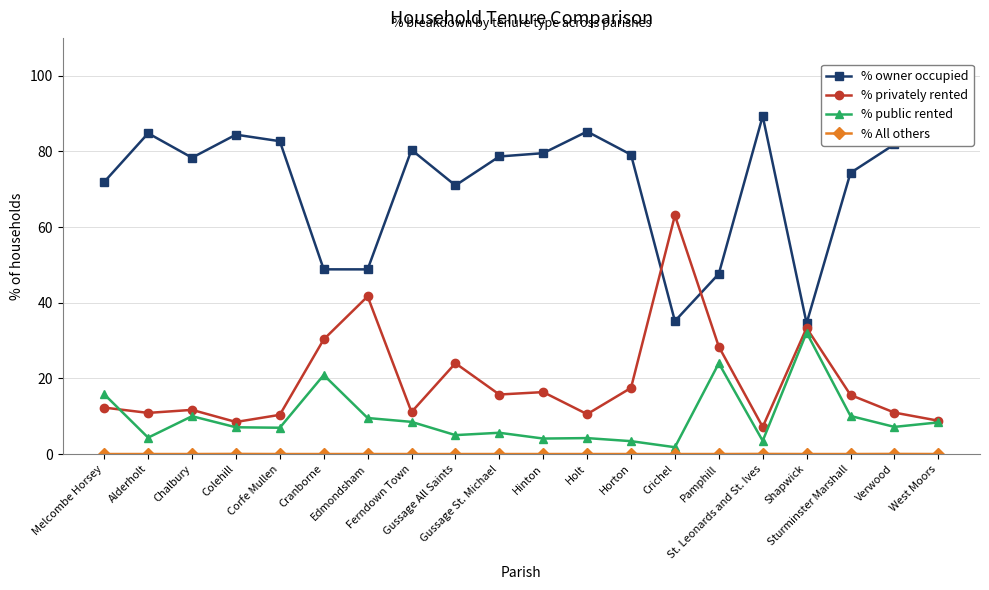

True or false: % privately rented has more than 2 interior local peaks.

True